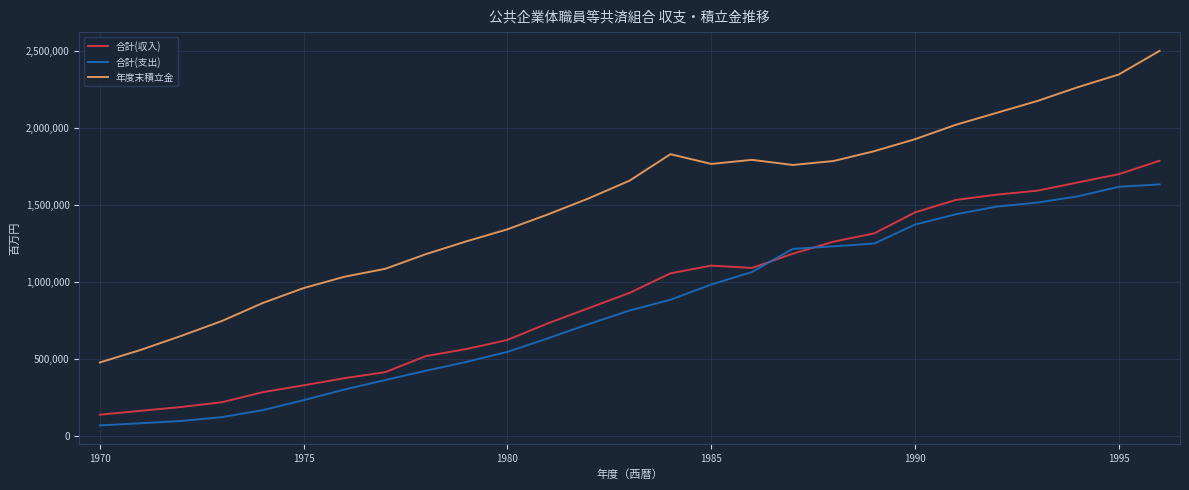

What is the smallest value displayed?

68717